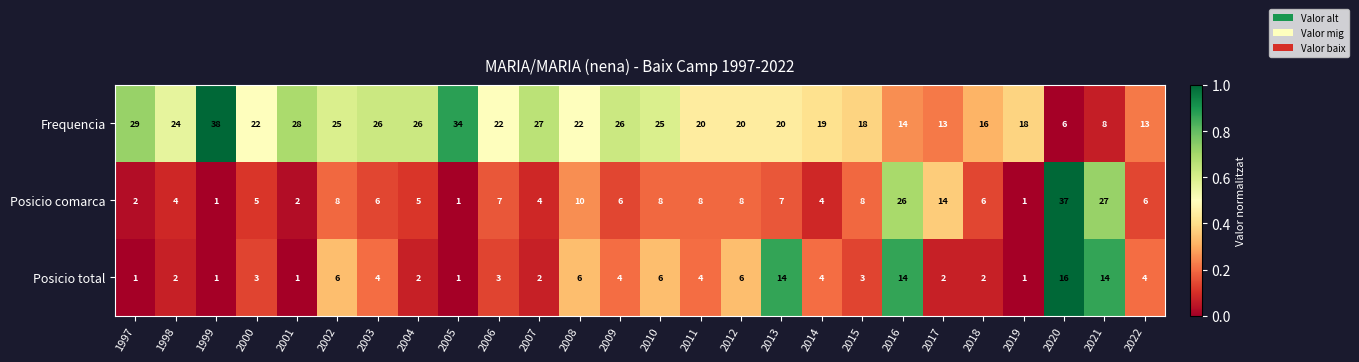

List the series in order of their overall mean, lowest first.

Posicio total, Posicio comarca, Frequencia